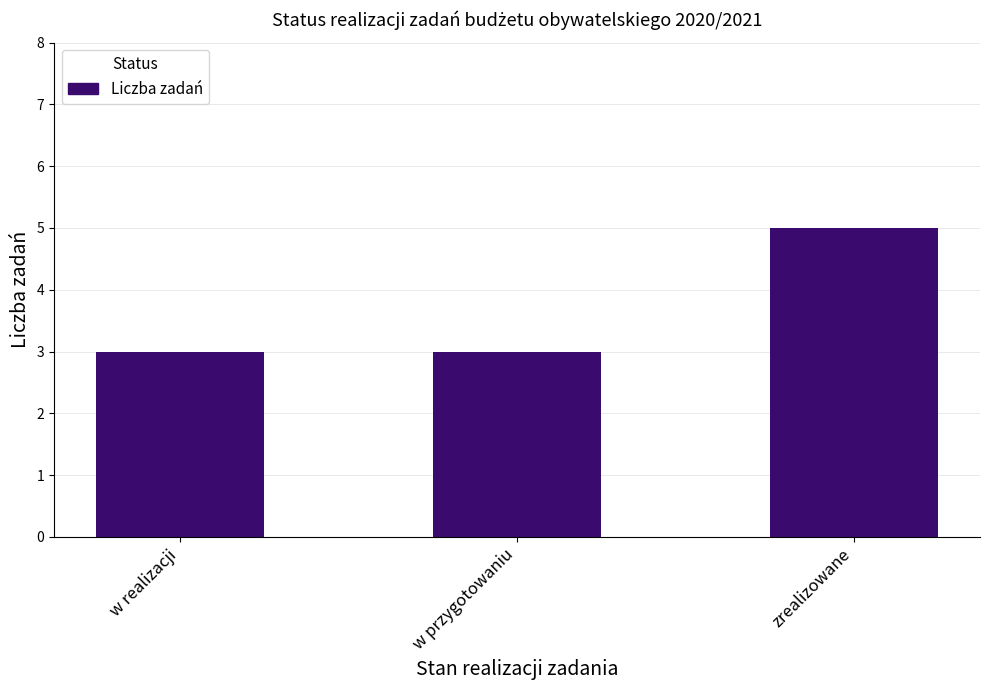

What is the maximum value shown in the chart?

5